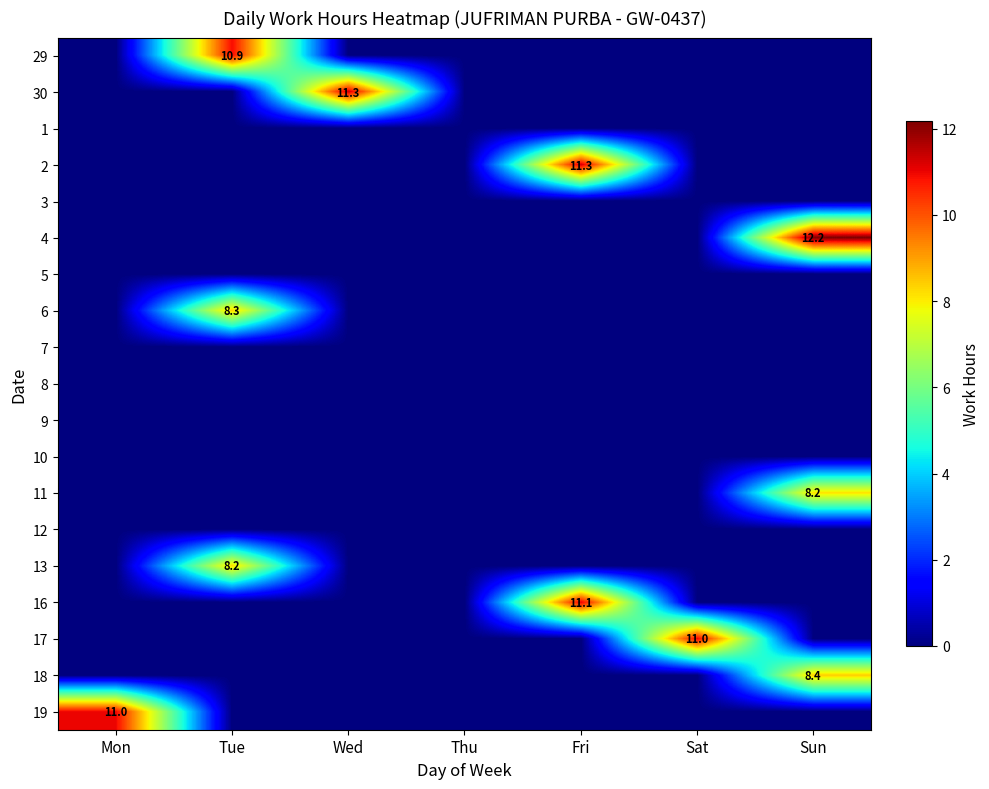

What is the maximum value shown in the chart?

12.2